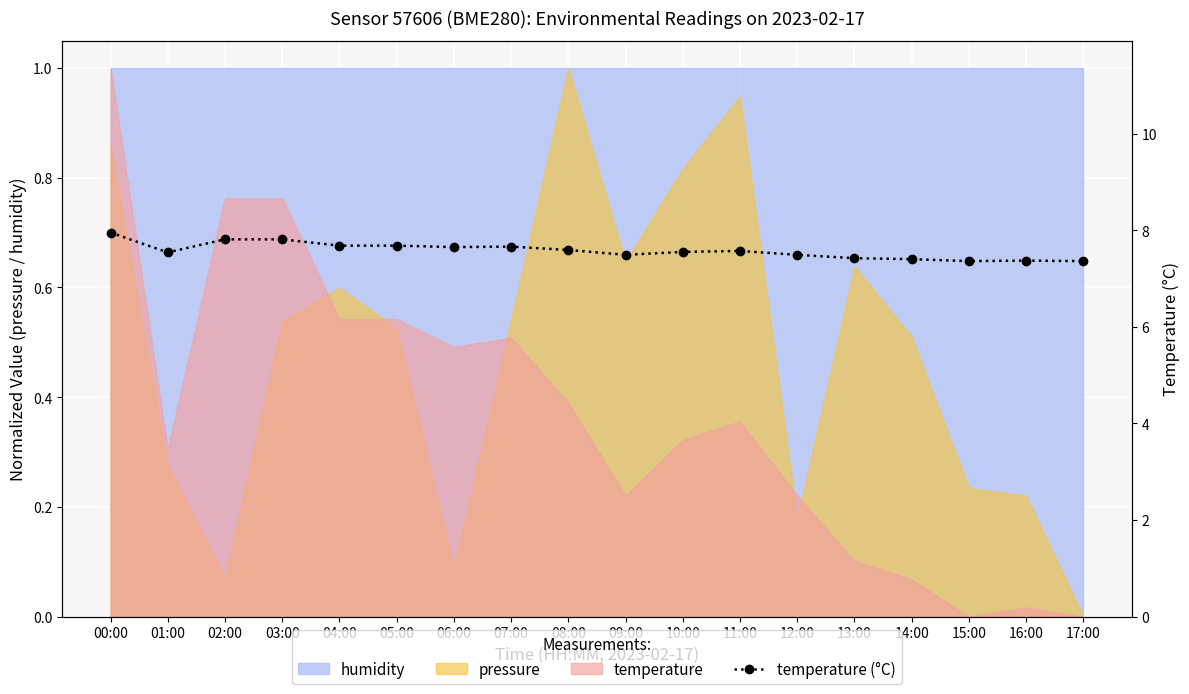

What is the change in value from 00:00 to 17:00?

-0.6